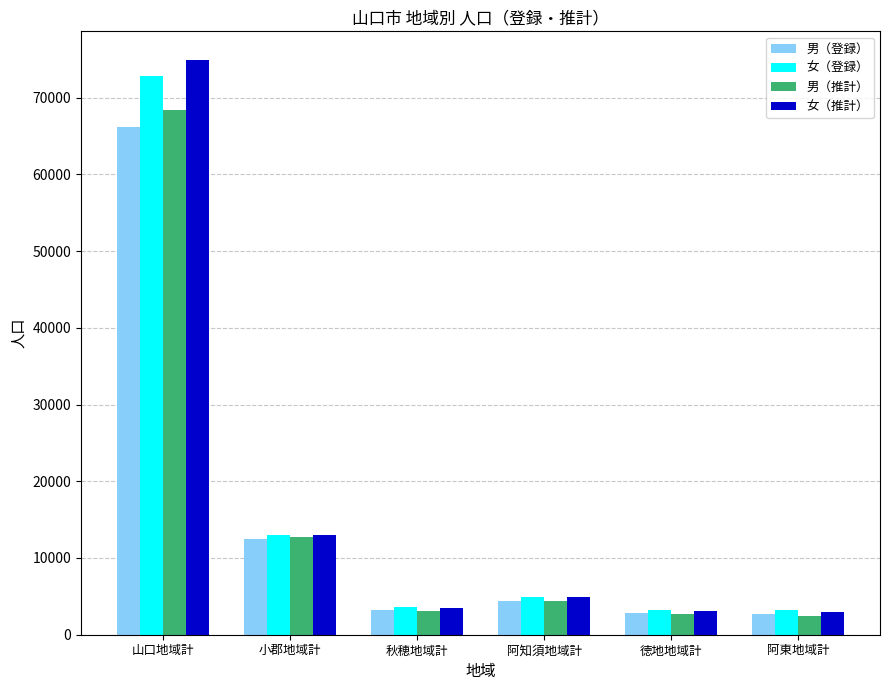

What are all the series names shown in the legend?

男（登録）, 女（登録）, 男（推計）, 女（推計）